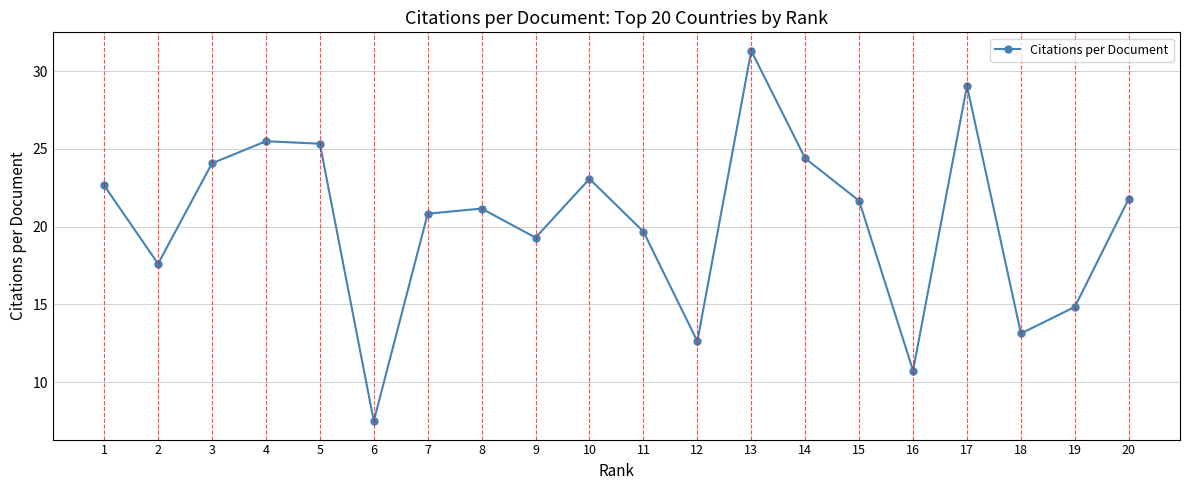

What is the average value?

20.3